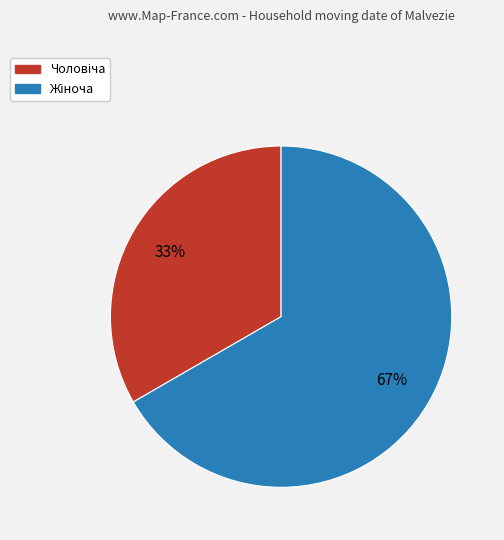

Count the number of slices in the pie.

2